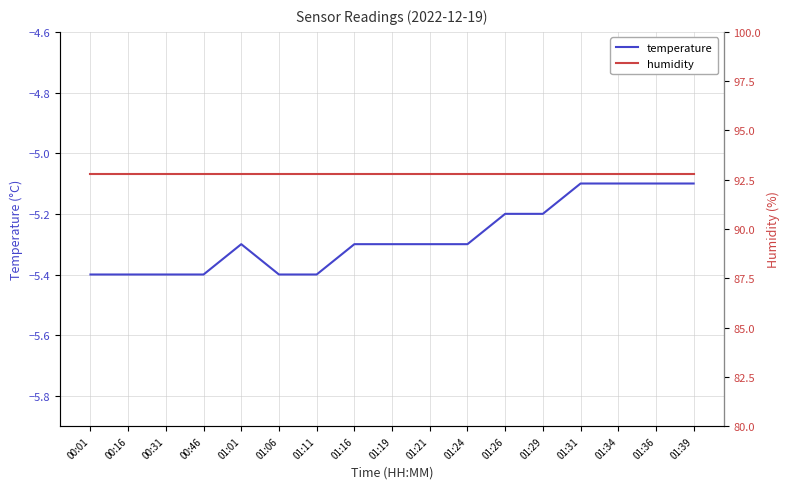

The humidity series shows 92.8 at 01:26. True or false?

True